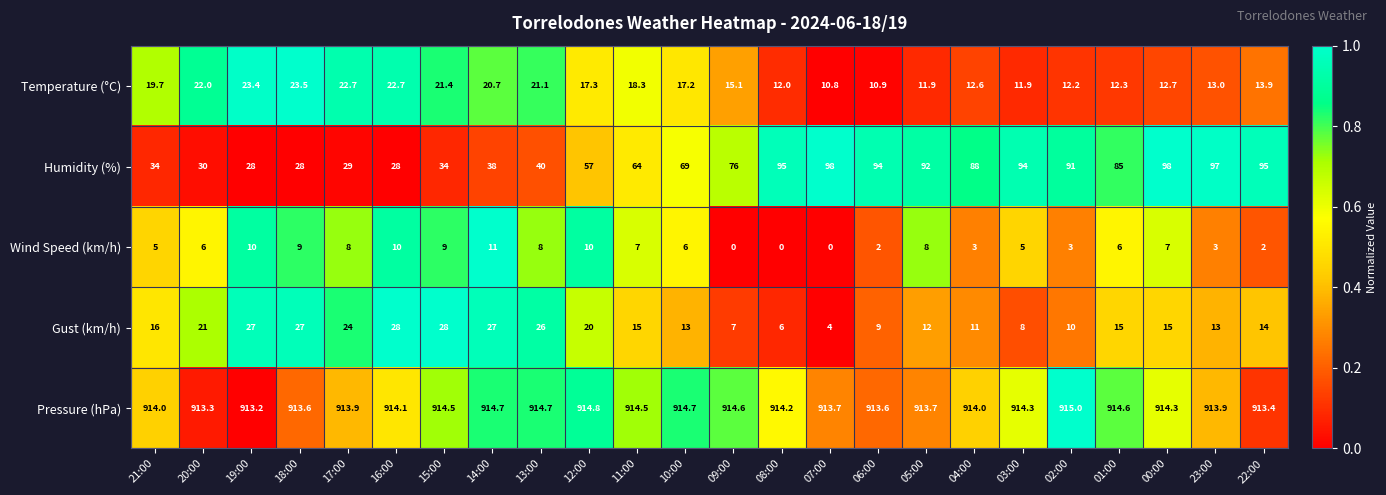

What is the difference between the Gust (km/h) values at 20:00 and 18:00?

6.0